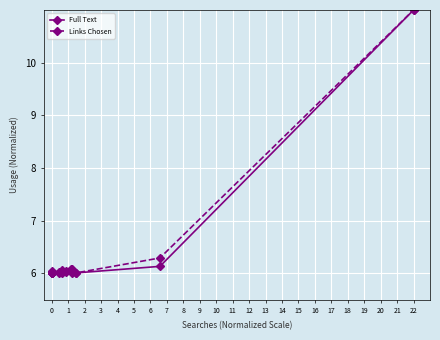

What is the sum of all Links Chosen values?

77.6